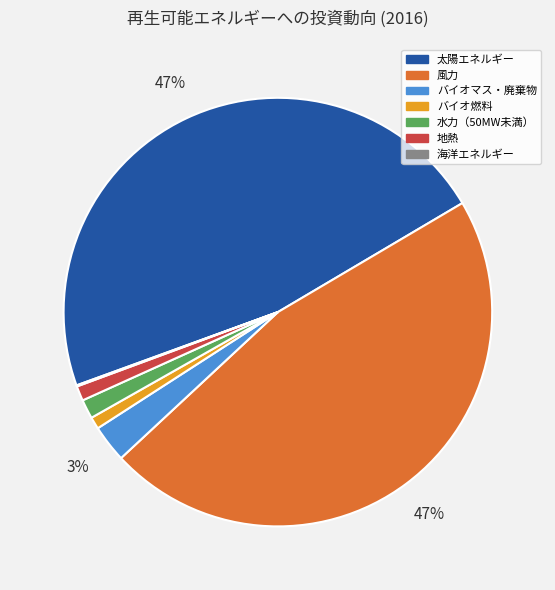

True or false: 水力（50MW未満） accounts for 10% of the total.

False